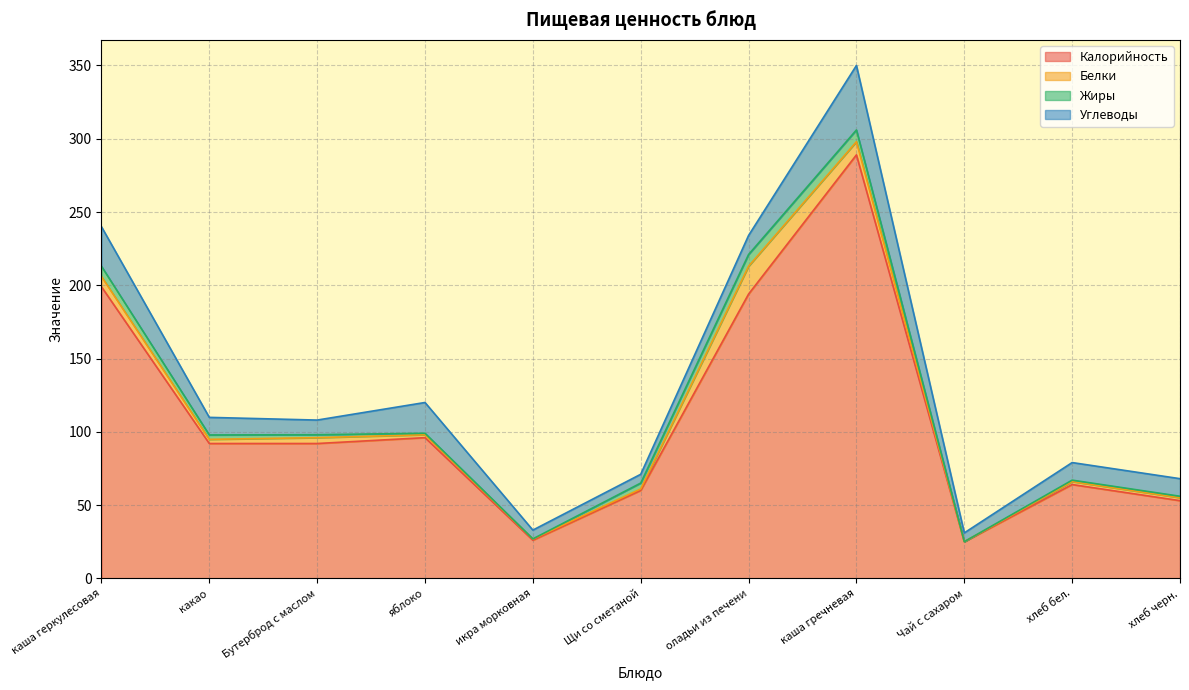

How many lines are shown in the chart?

4